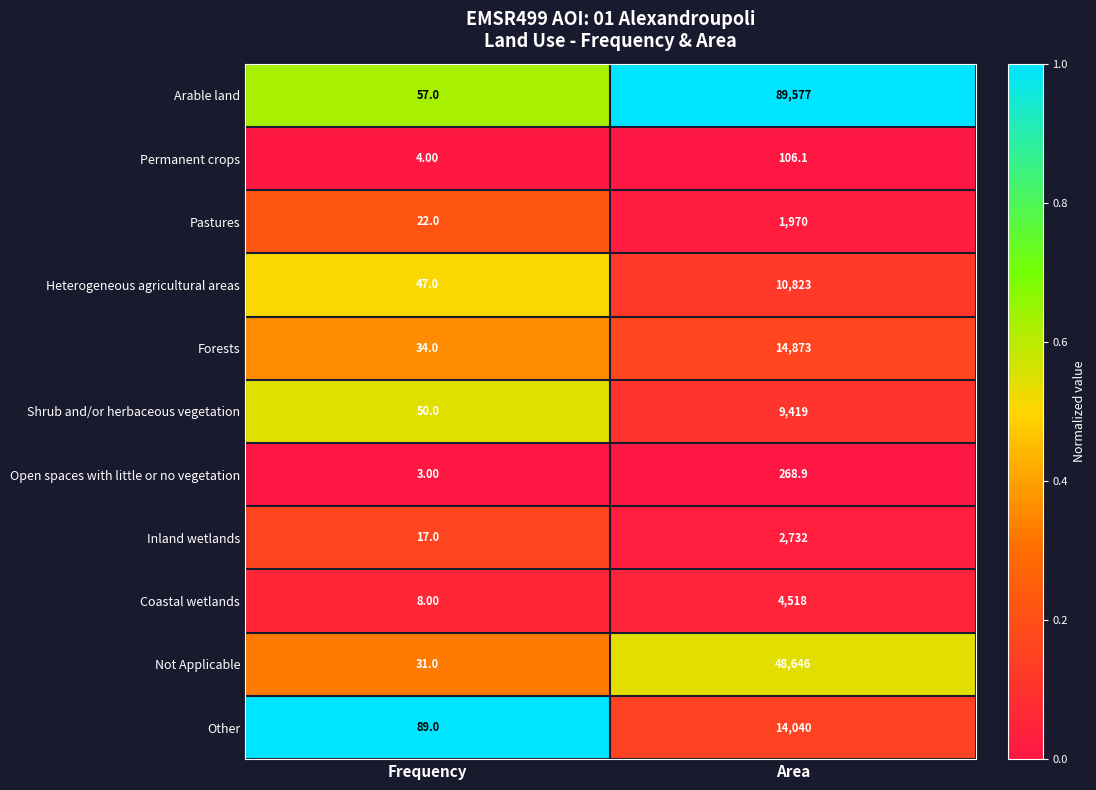

How many categories are shown in the chart?

2